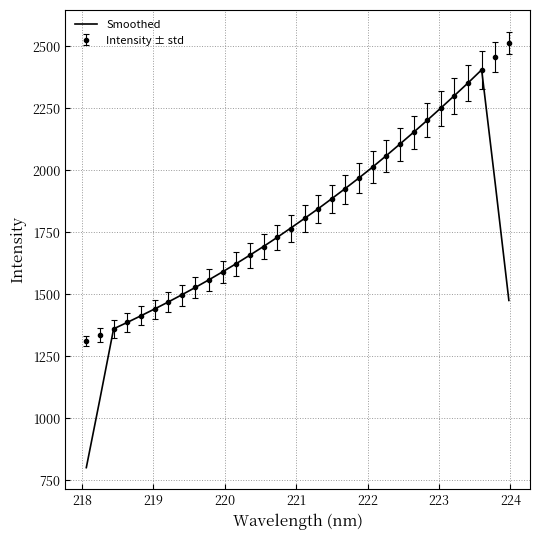

Rank the series by their maximum value, from lowest to highest.

Smoothed, Intensity ± std